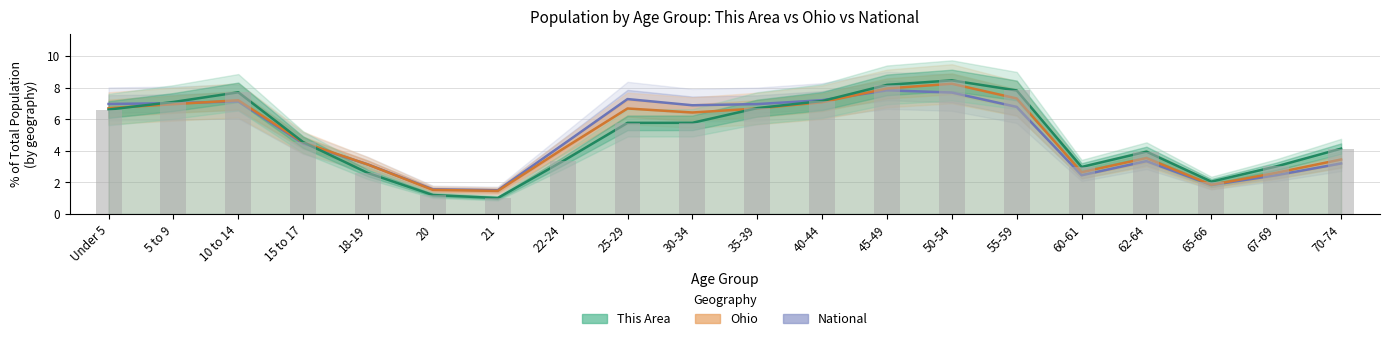

Where is This Area nearest to the value 4?

62-64